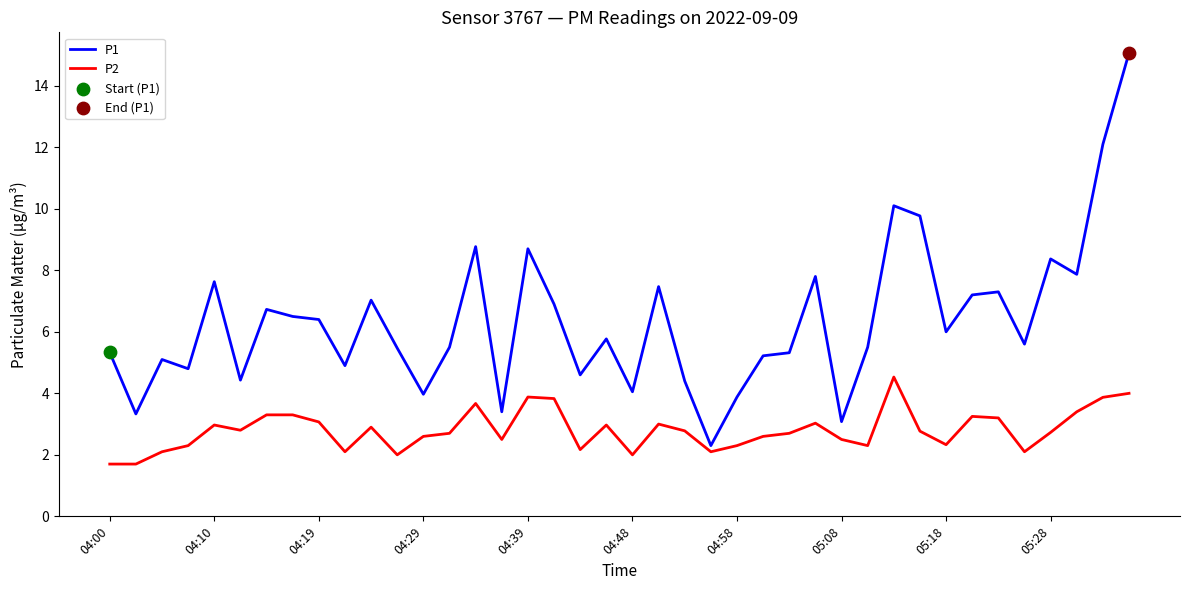

What is the smallest value displayed?

1.7